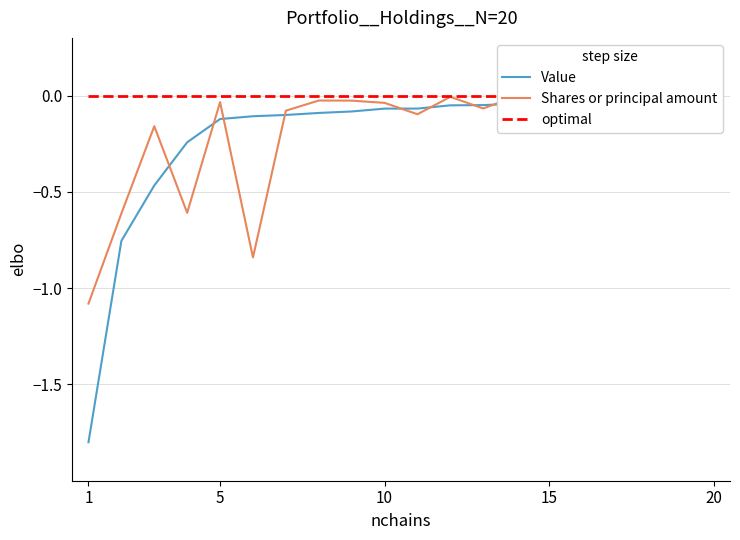

What is the sum of all Shares or principal amount values?

-3.9